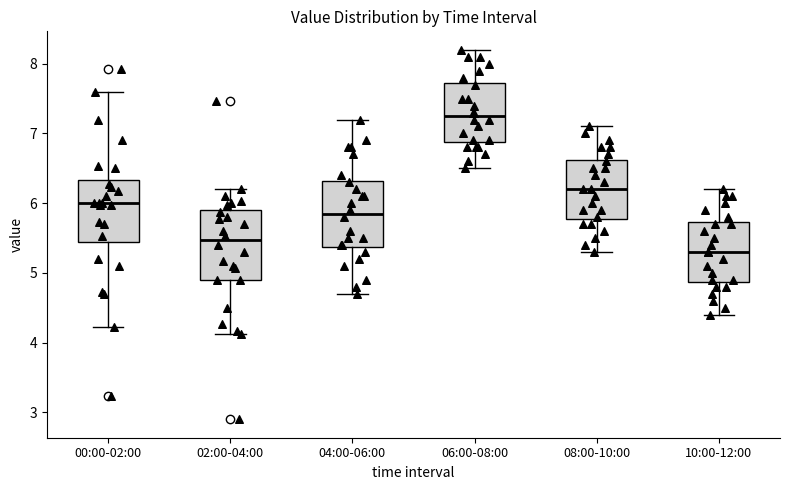

Reading left to right, read every box against the y-axis: the position of its median line, the range the box covers, and the ends of its whiskers. The values are not printed on the chart, so give them approximately, as read against the axis.

00:00-02:00: median 6.0, box 5.4 to 6.3, whiskers 4.2 to 7.6
02:00-04:00: median 5.5, box 4.9 to 5.9, whiskers 4.1 to 6.2
04:00-06:00: median 5.9, box 5.4 to 6.3, whiskers 4.7 to 7.2
06:00-08:00: median 7.3, box 6.9 to 7.7, whiskers 6.5 to 8.2
08:00-10:00: median 6.2, box 5.8 to 6.6, whiskers 5.3 to 7.1
10:00-12:00: median 5.3, box 4.9 to 5.7, whiskers 4.4 to 6.2